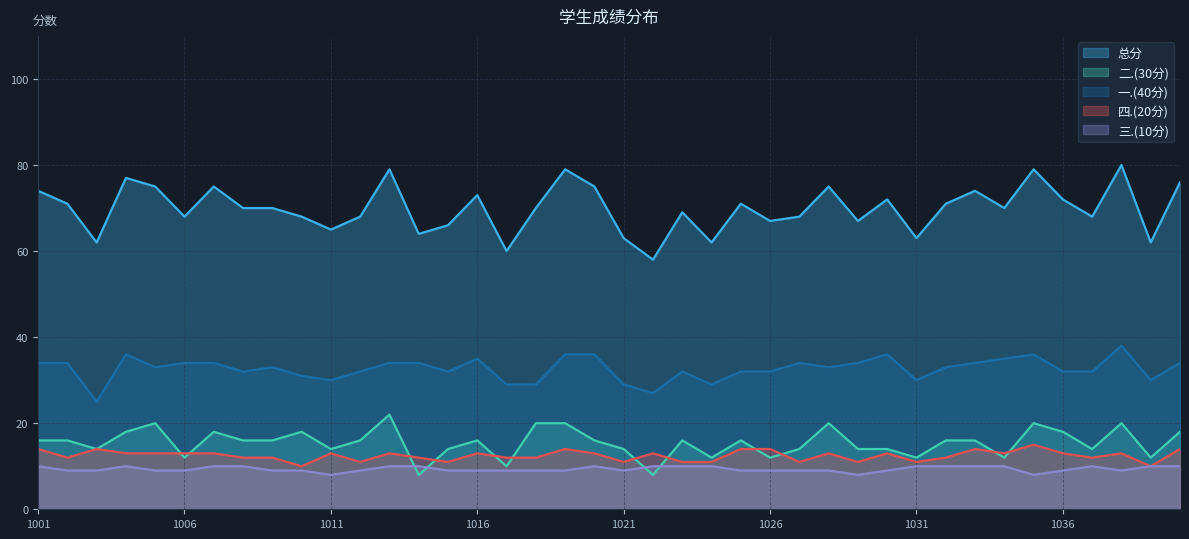

What is the sum of all 三.(10分) values?

374